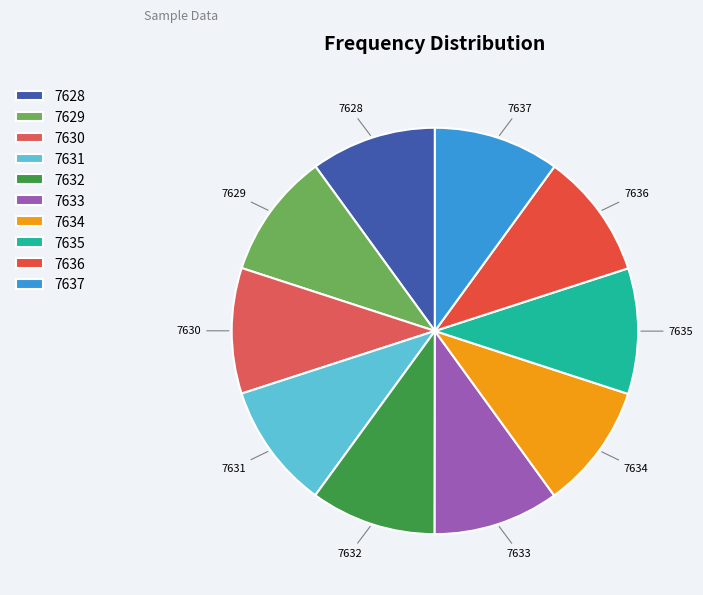

Is it true that 7636 is 20% of the pie?

False